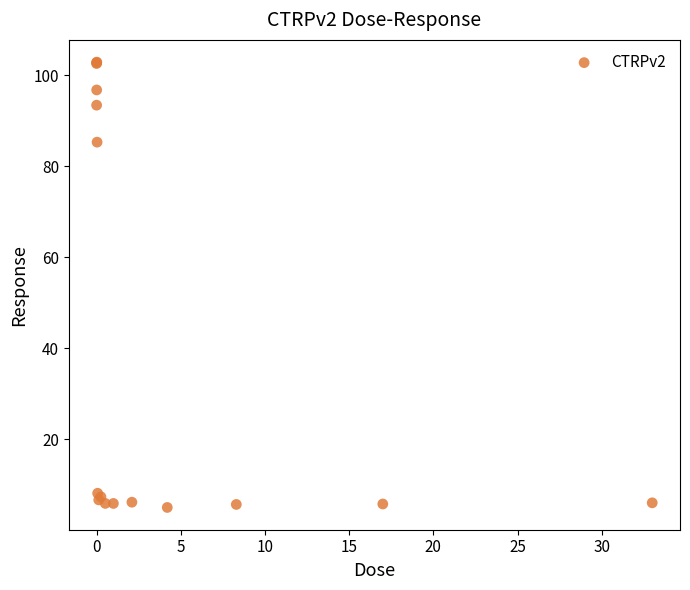

What Y value in the scatter plot is closest to 53?

85.3